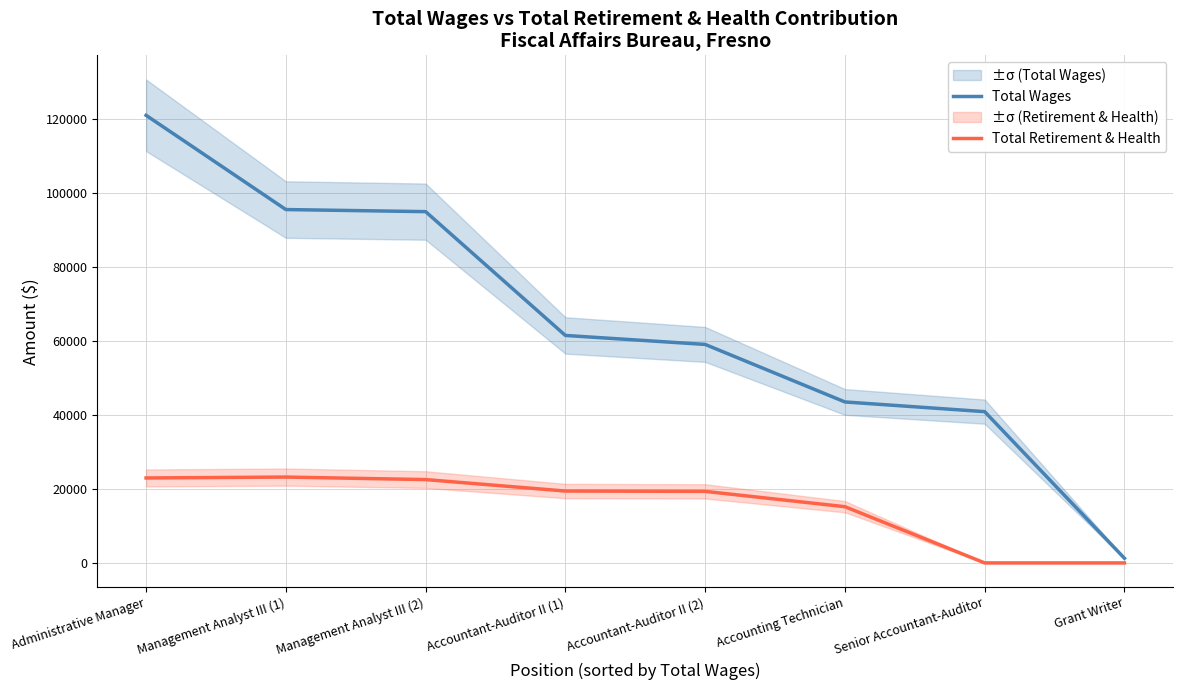

What are all the series names shown in the legend?

Total Wages, Total Retirement & Health